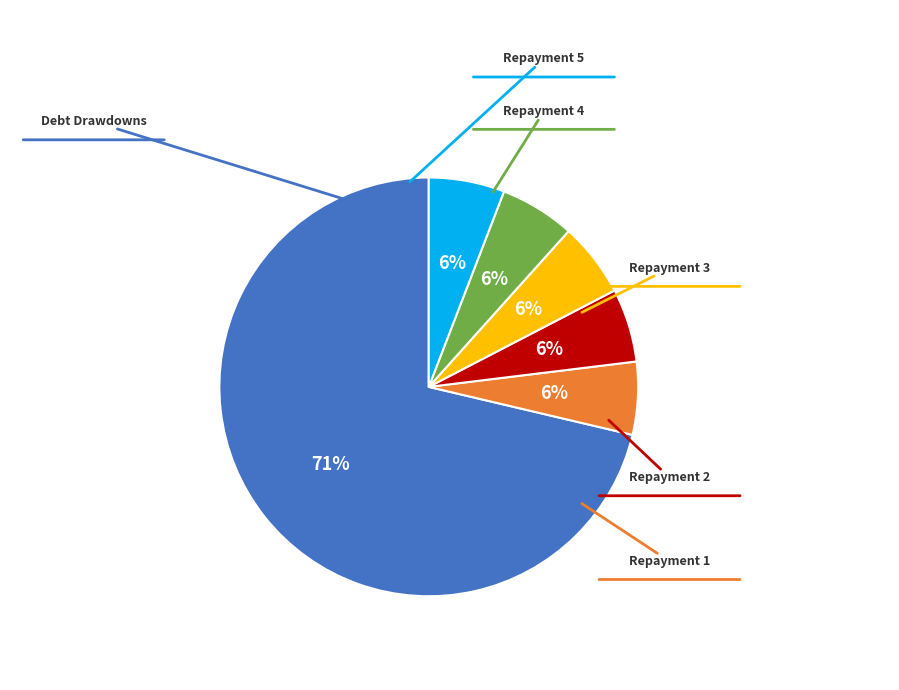

To the nearest percent, what is the average slice percentage?

17%